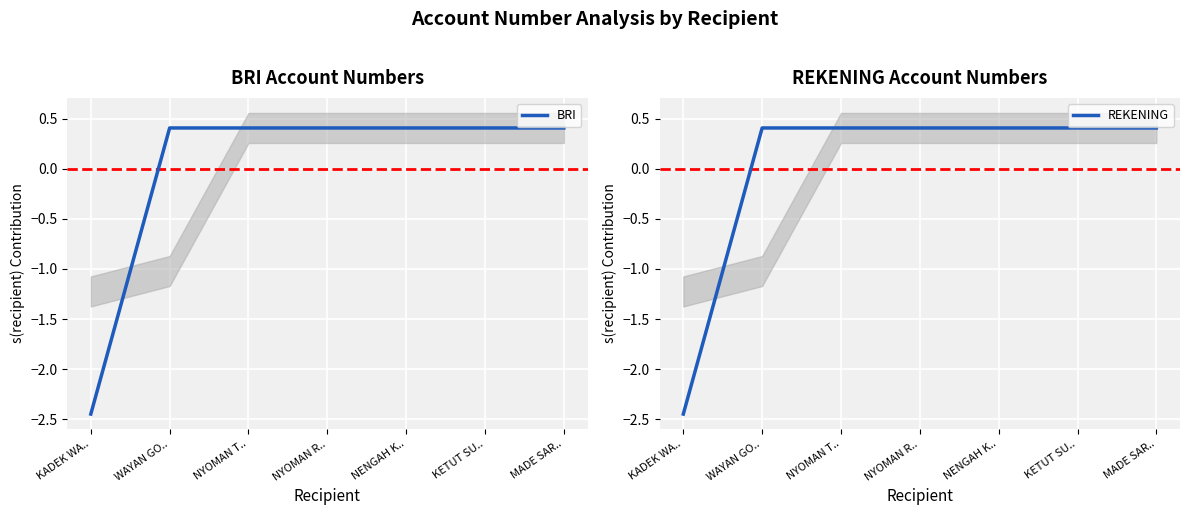

At which category does the chart reach its peak across all series?

KETUT SU..